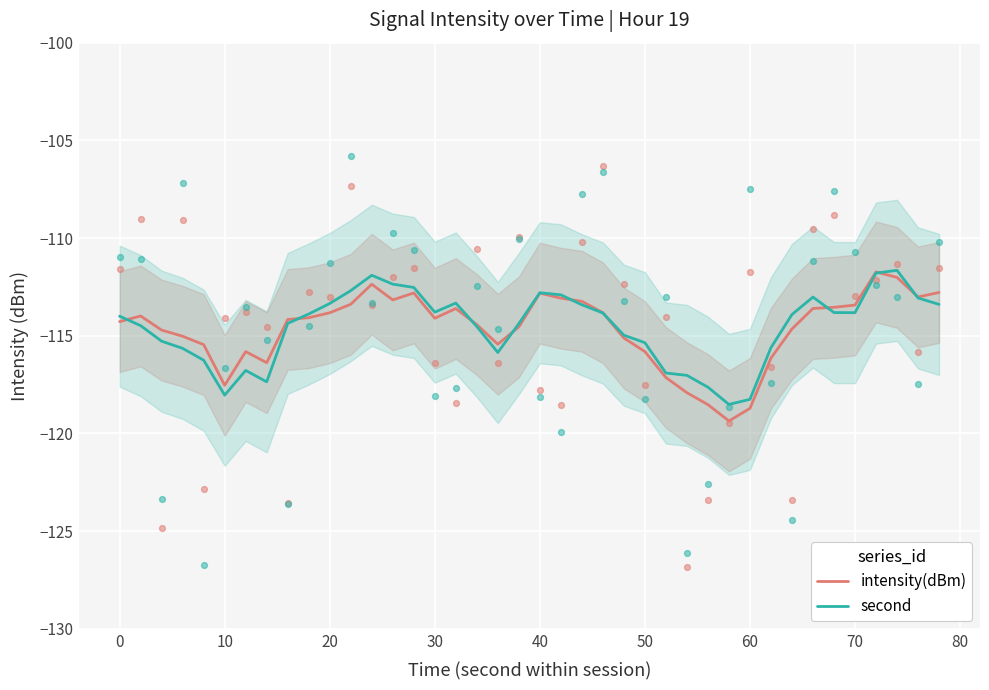

At how many categories does at least one series exceed -112?

3